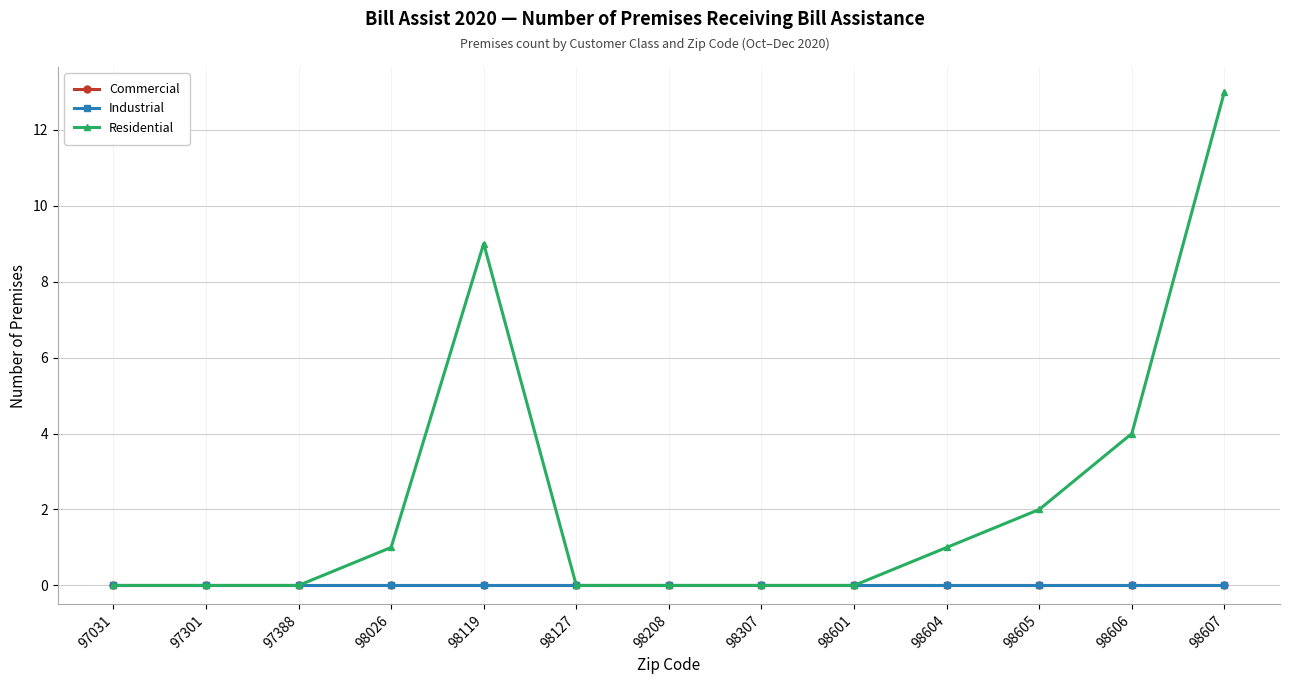

What is the difference between the maximum and minimum values in the Residential series?

13